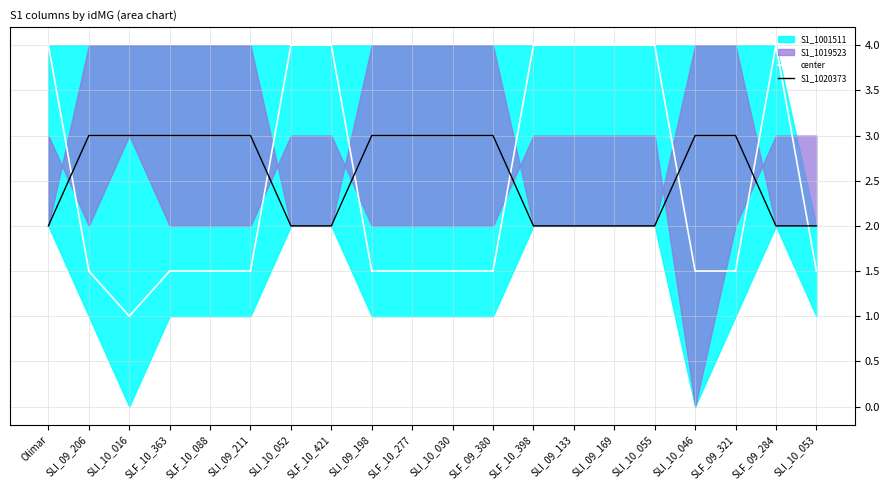

Which series has the largest total across all categories?

S1_1020373